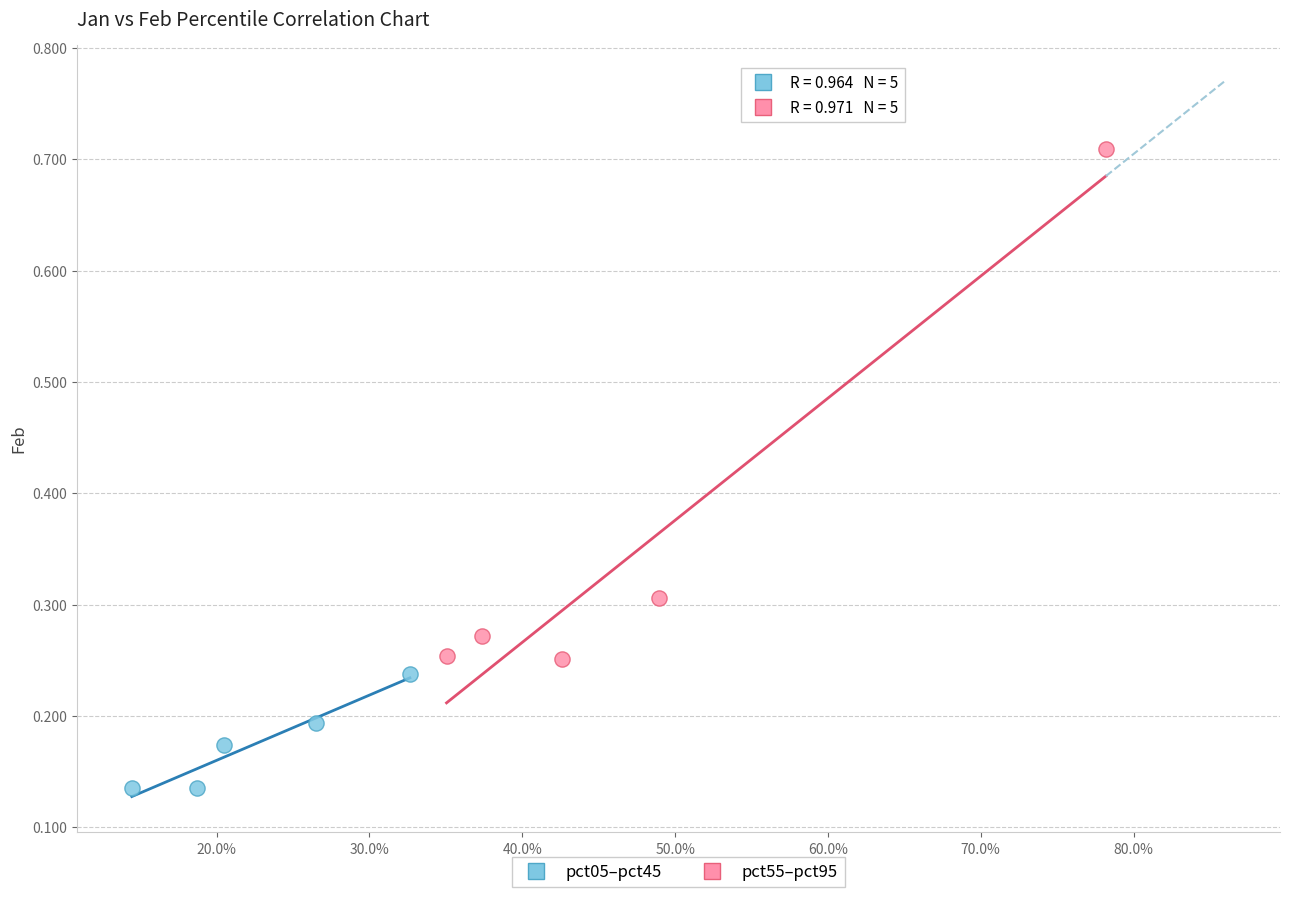

Which series has the widest spread of Y values?

pct55–pct95